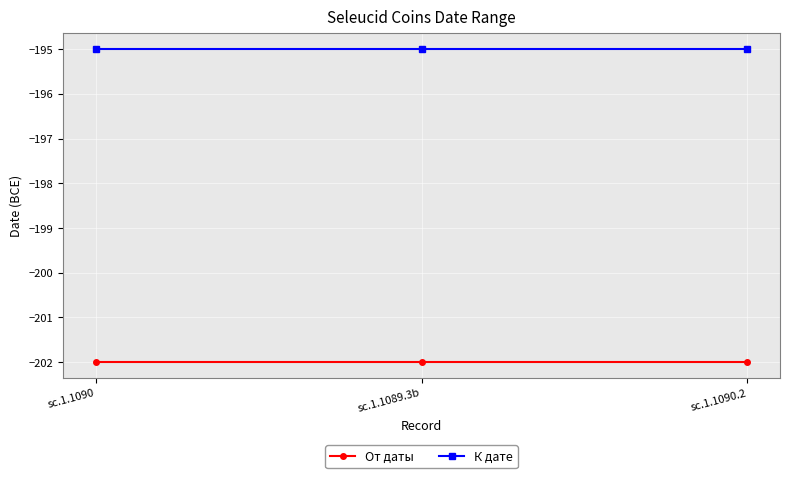

What is the spread (max minus min) of values at sc.1.1089.3b?

7